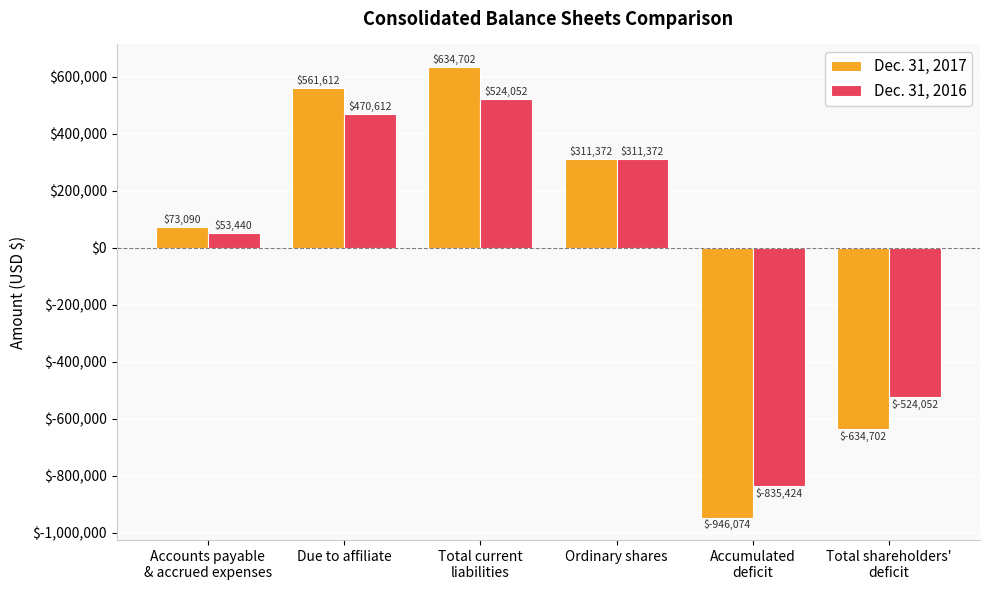

Rank the series at Due to affiliate from lowest to highest value.

Dec. 31, 2016, Dec. 31, 2017